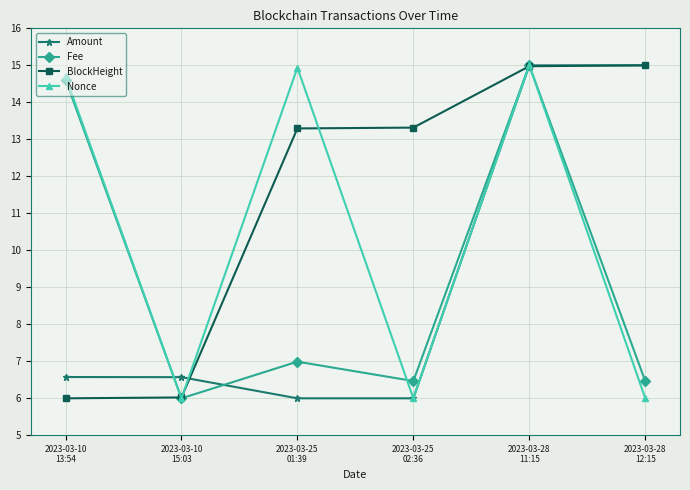

Between which two adjacent categories do Nonce and Amount first intersect?

2023-03-10
13:54 and 2023-03-10
15:03